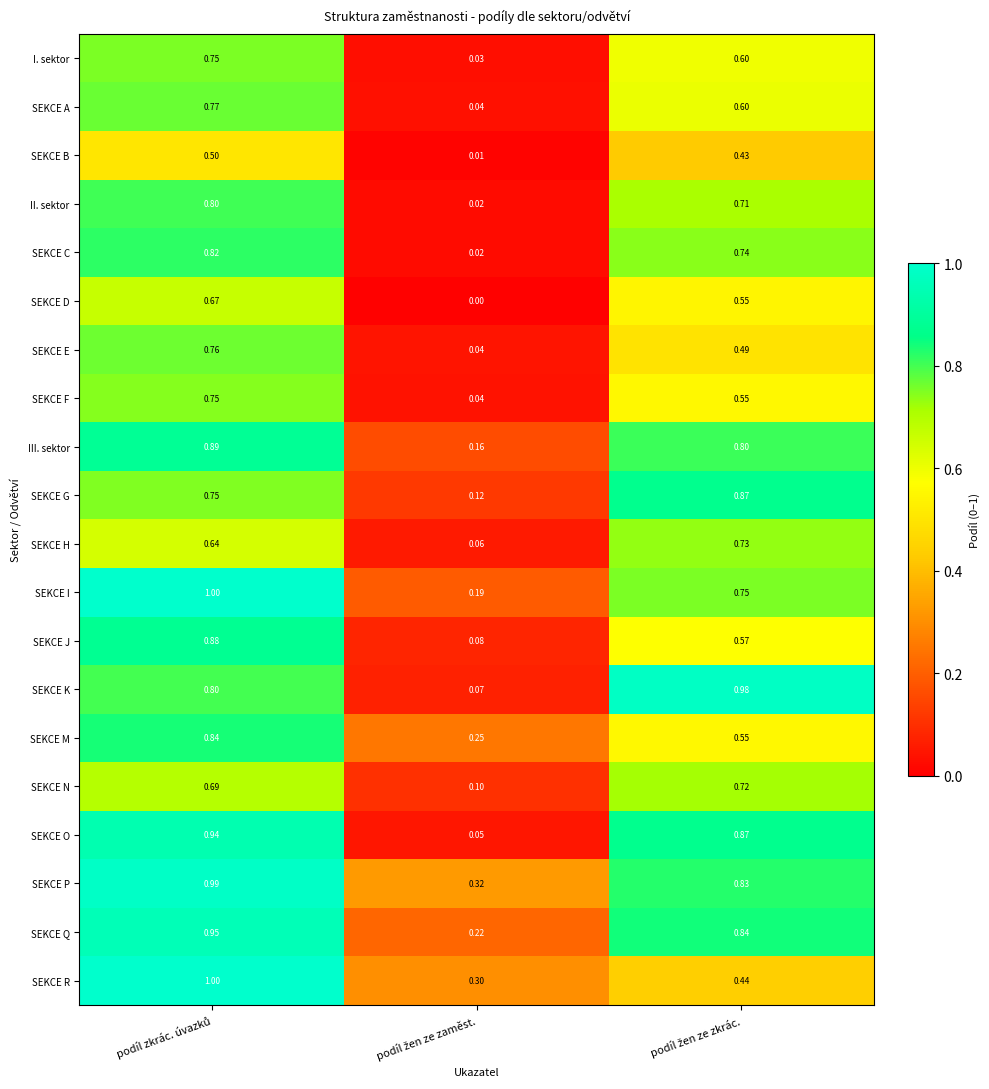

Which series has the largest total across all categories?

SEKCE P